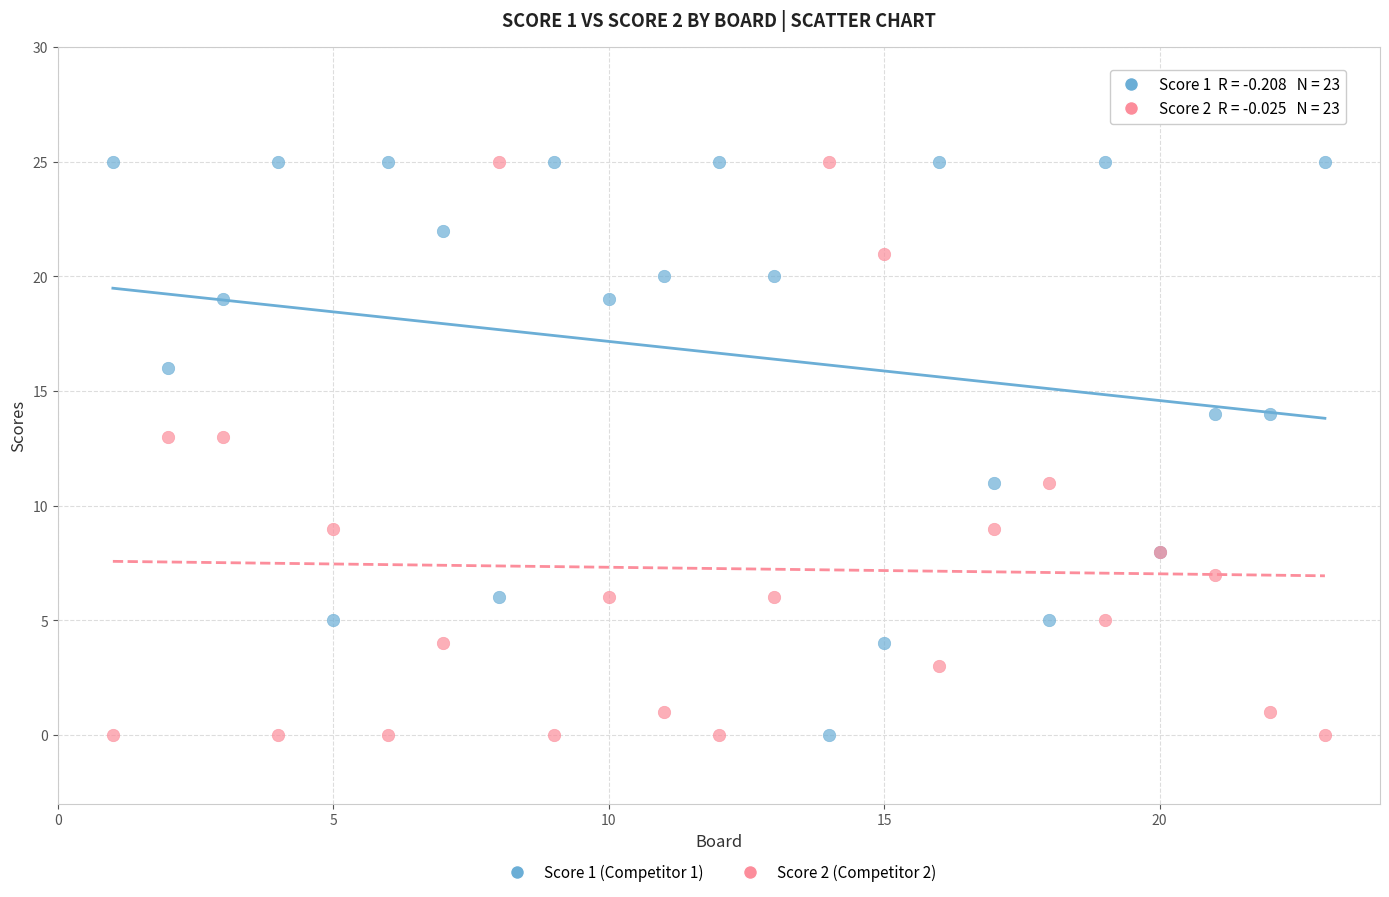

What is the X range (max minus min) for the scatter plot?

22